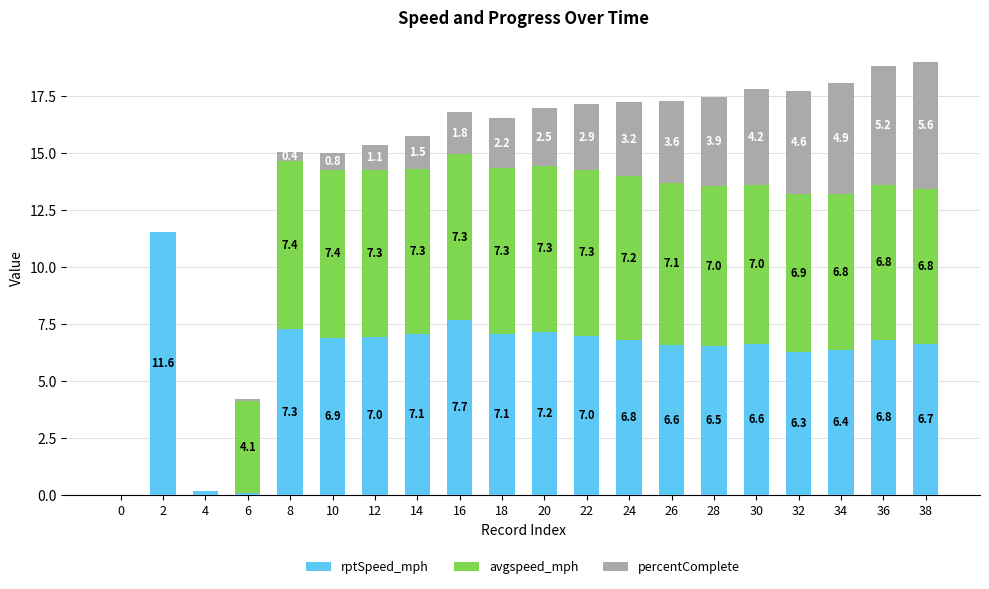

The rptSpeed_mph series shows 11.6 at 16. True or false?

False